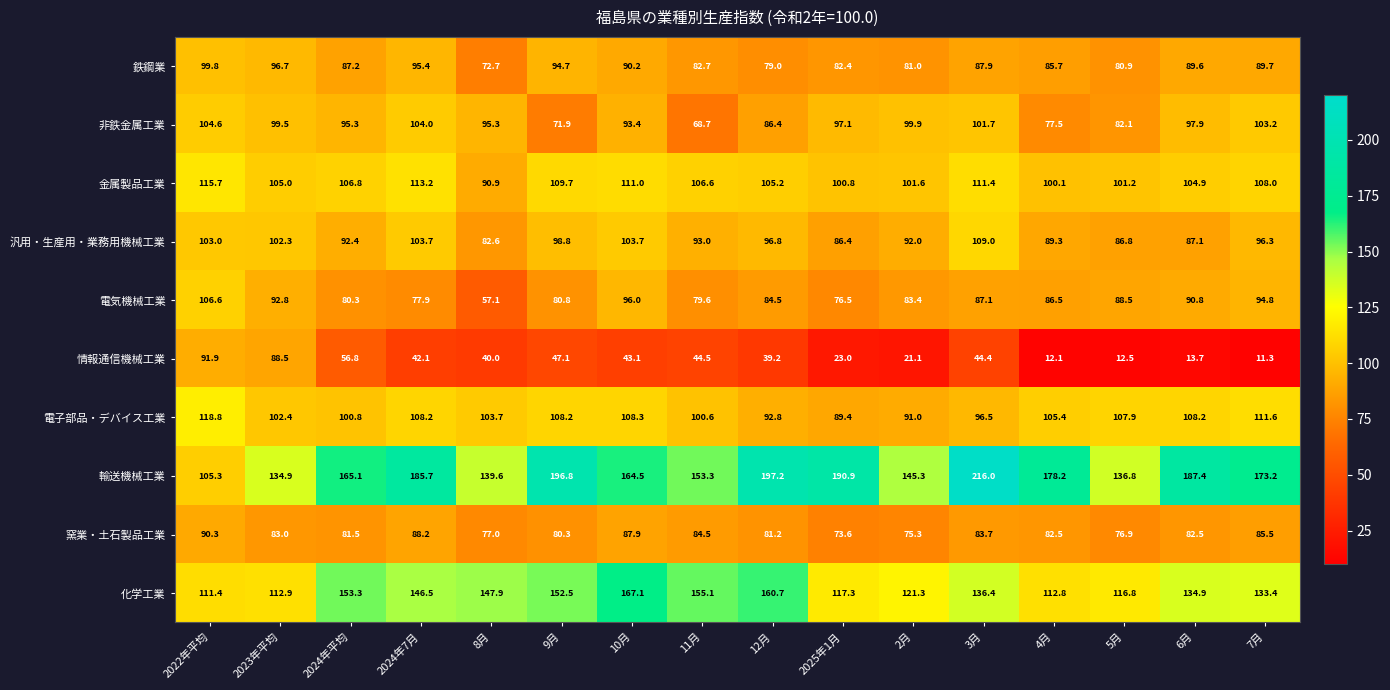

At which label does 非鉄金属工業 first exceed 97?

2022年平均